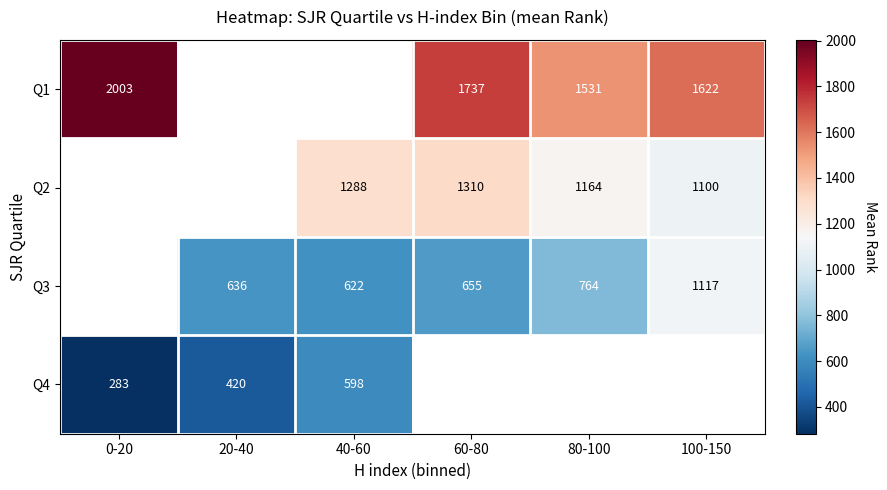

True or false: Q2 has a value of 1100 at 100-150.

True